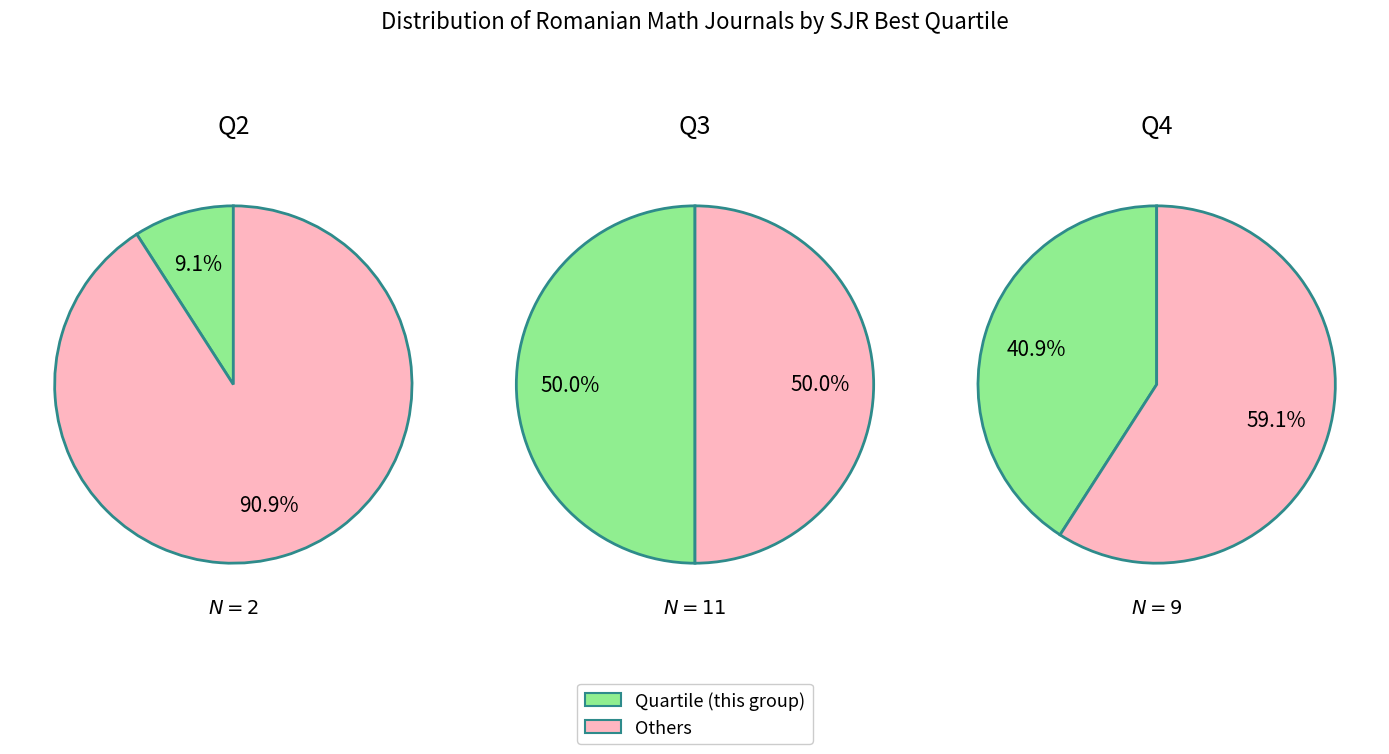

Does Q3 account for over 50% of the chart?

No